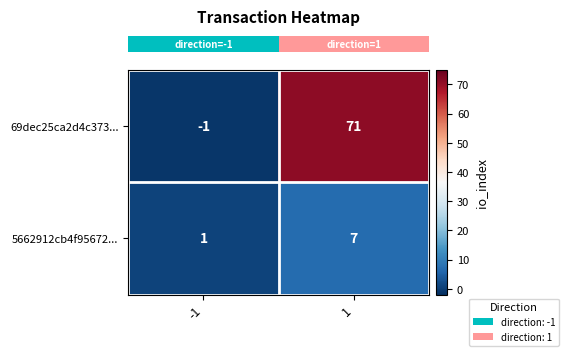

What is the sum of the 5662912cb4f95672... values at -1 and 1?

8